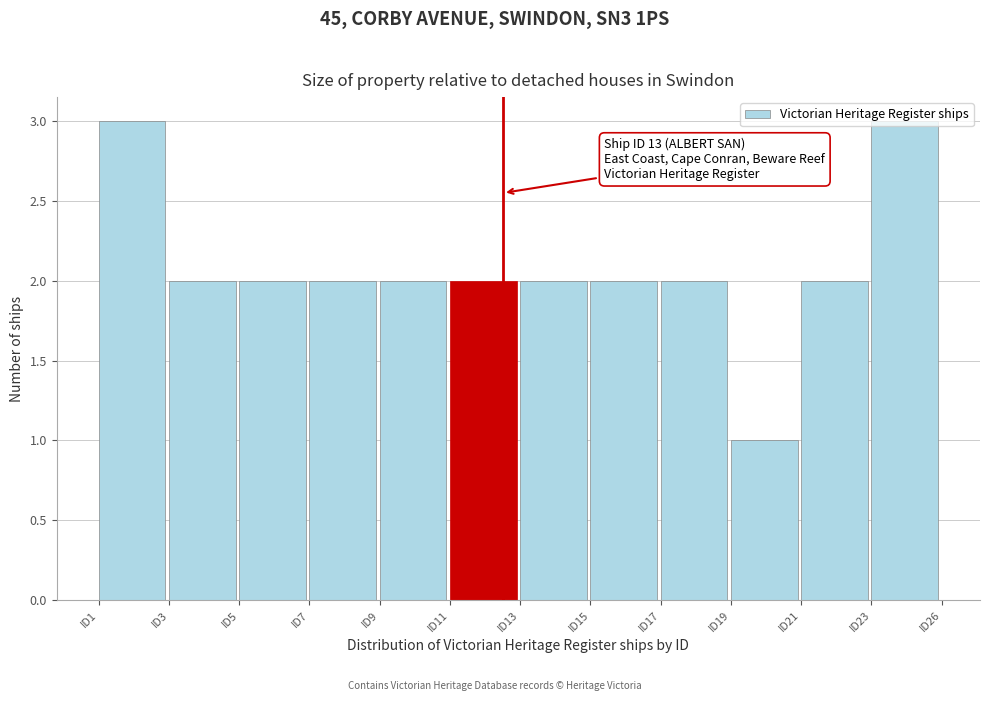

Approximately how many times larger is the value at ID19 compared to ID1?

0.3